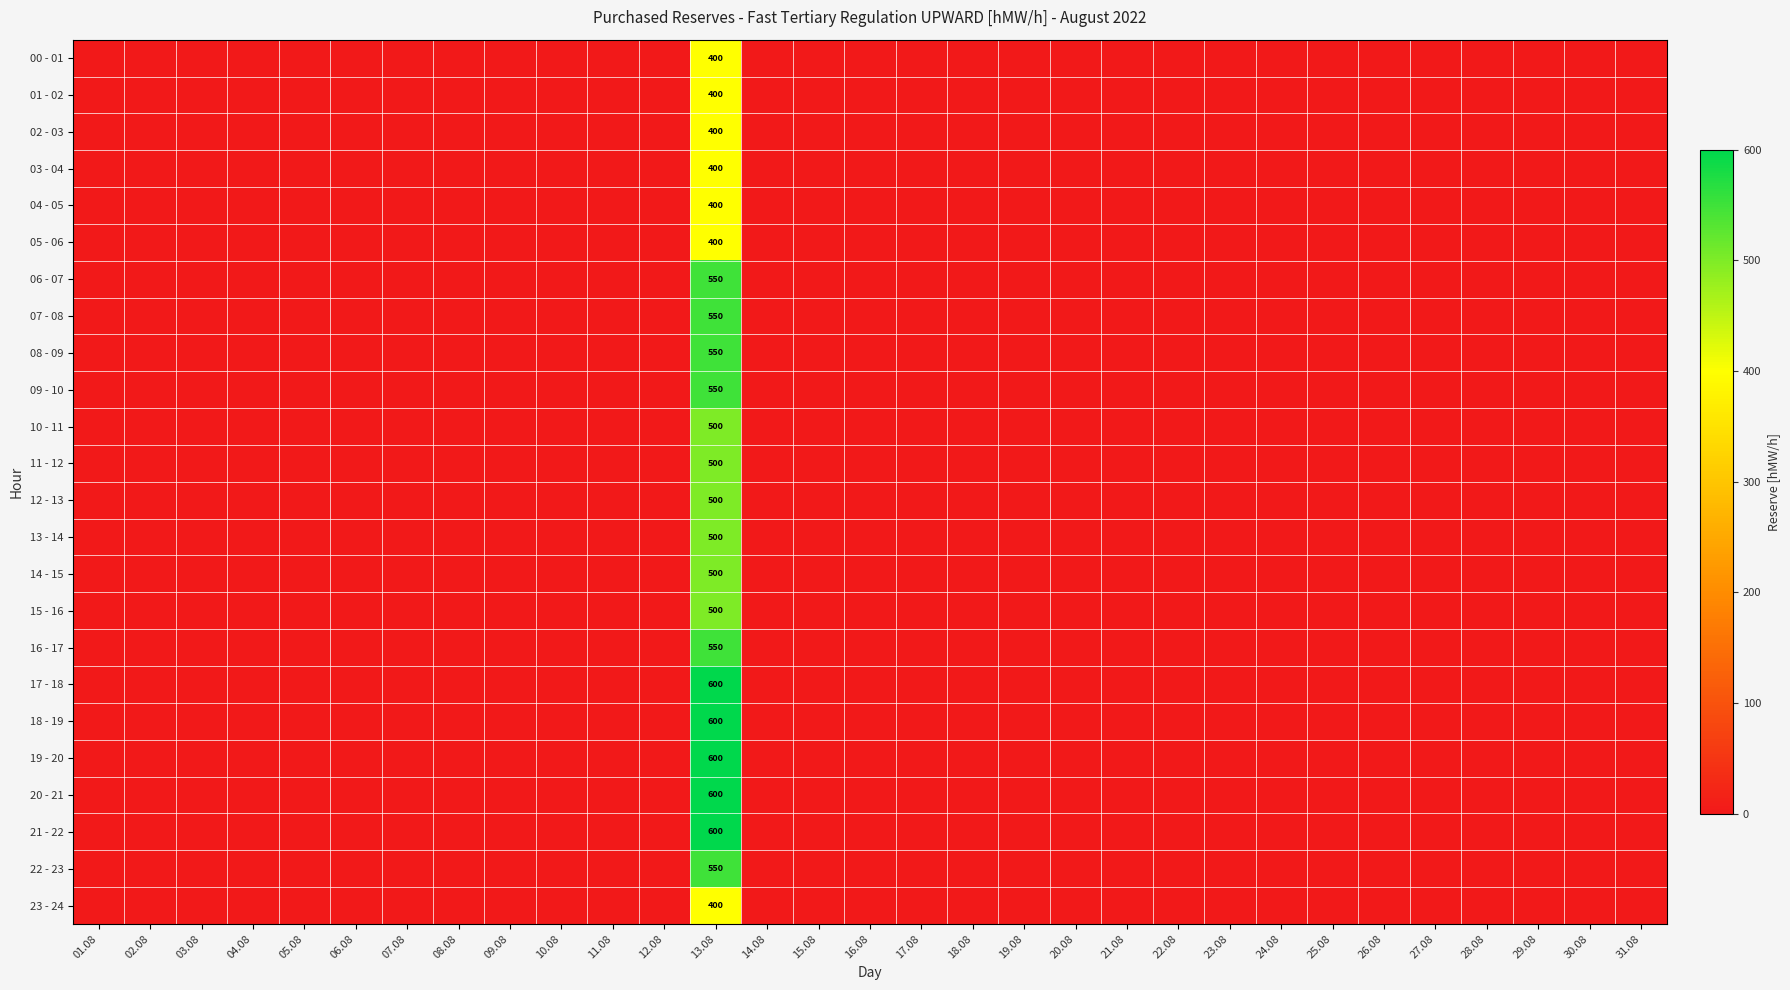

The 06 - 07 series shows 267 at 13.08. True or false?

False